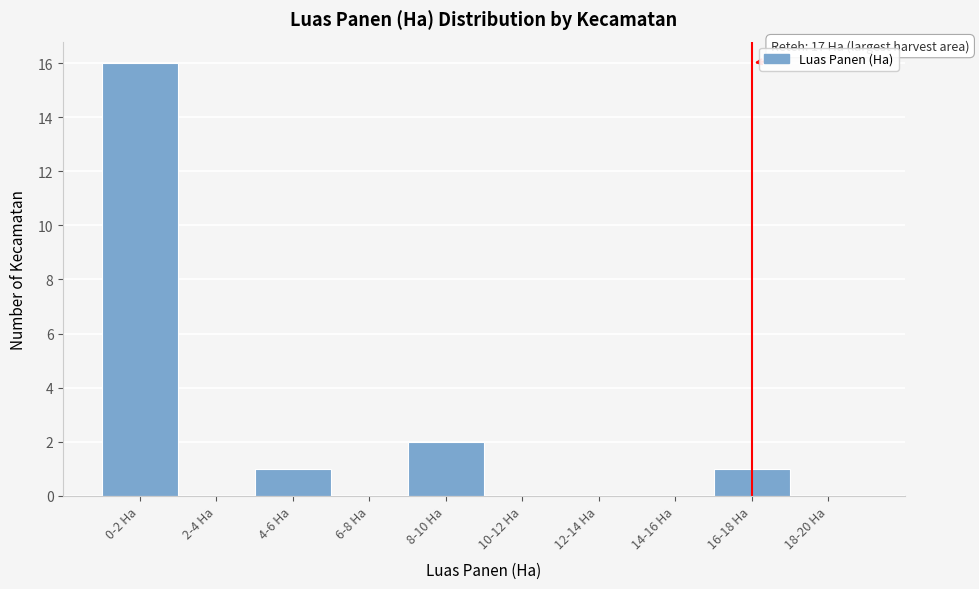

Reading right to left, extract all data points from this chart.

18-20 Ha=0	16-18 Ha=1	14-16 Ha=0	12-14 Ha=0	10-12 Ha=0	8-10 Ha=2	6-8 Ha=0	4-6 Ha=1	2-4 Ha=0	0-2 Ha=16